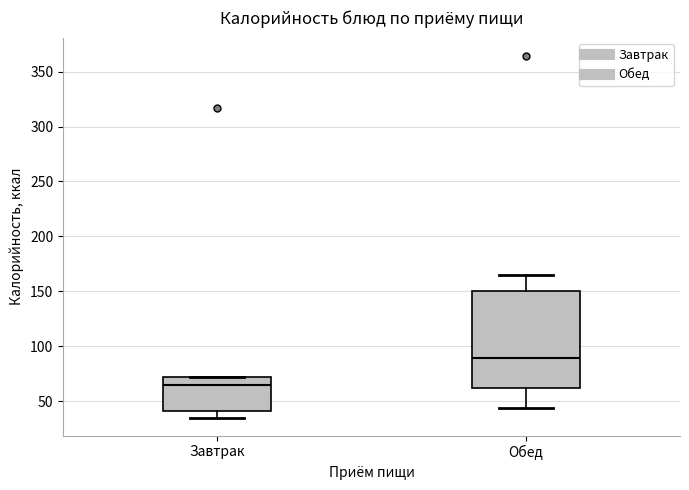

Reading left to right, read every box against the y-axis: the position of its median line, the range the box covers, and the ends of its whiskers. The values are not printed on the chart, so give them approximately, as read against the axis.

Завтрак: median 65, box 40 to 70, whiskers 35 to 70
Обед: median 90, box 60 to 150, whiskers 45 to 165